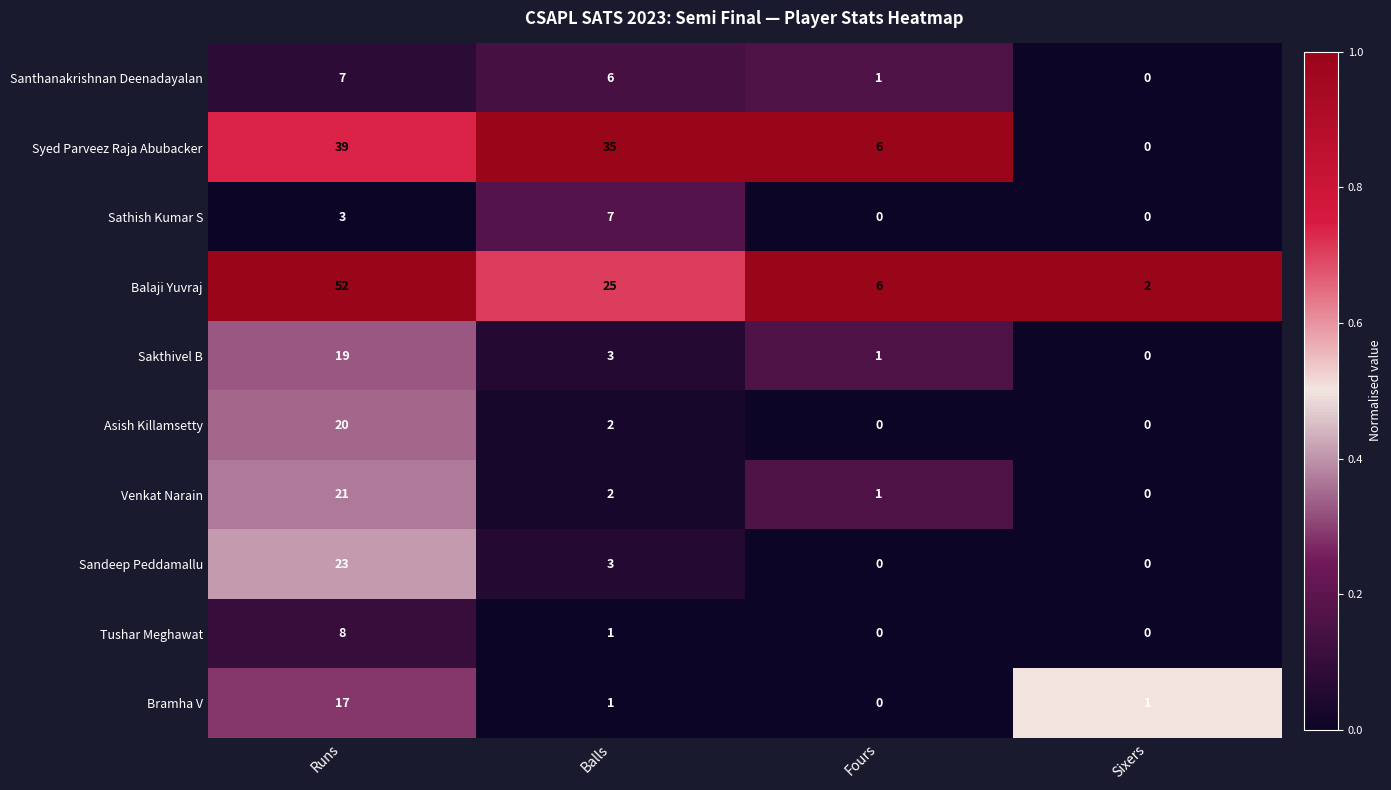

What is the difference between the highest and lowest values at Runs?

49